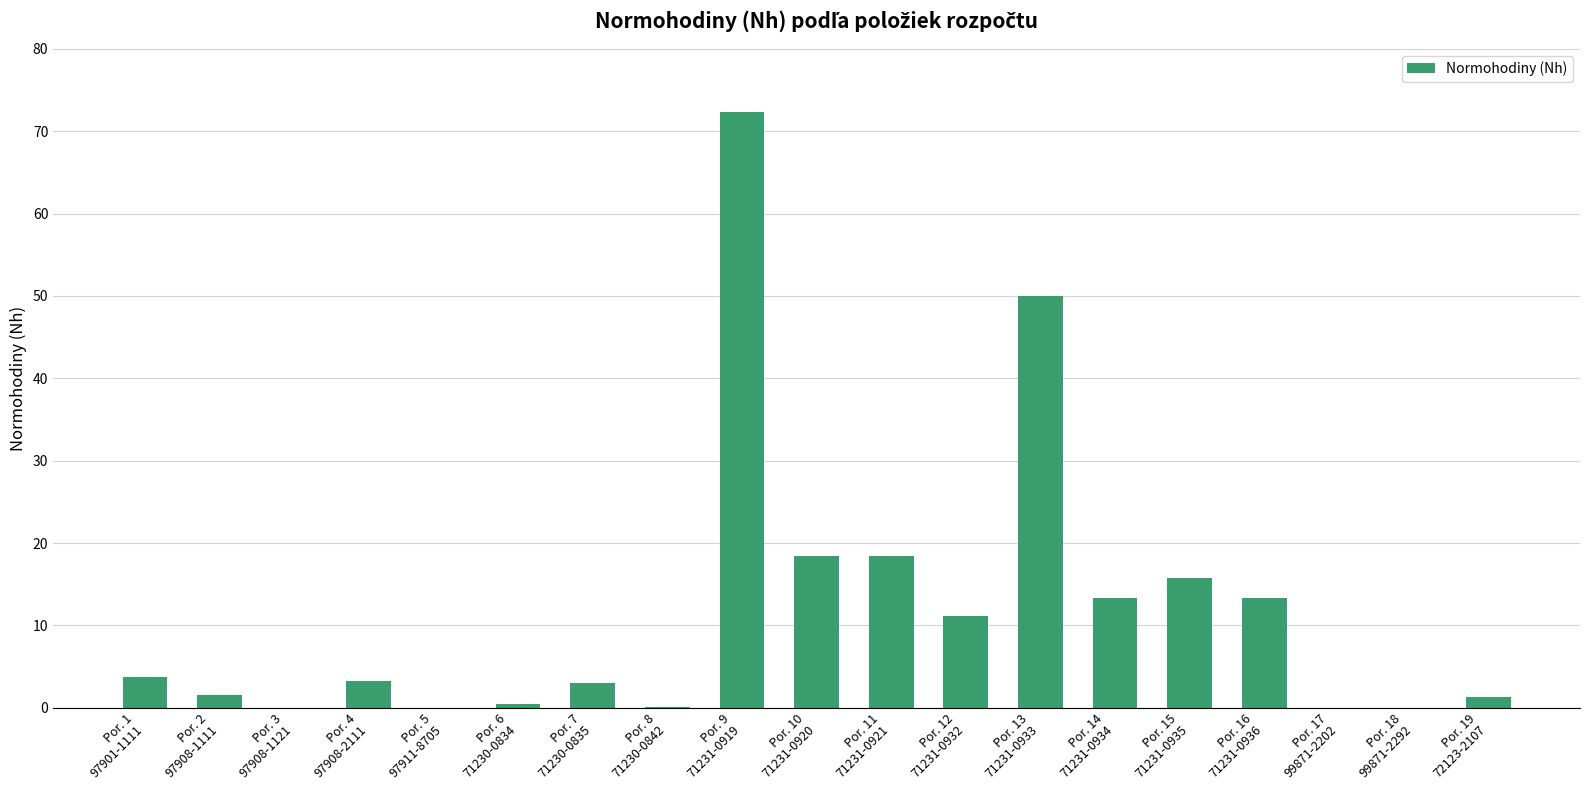

What is the sum of all values?

226.4